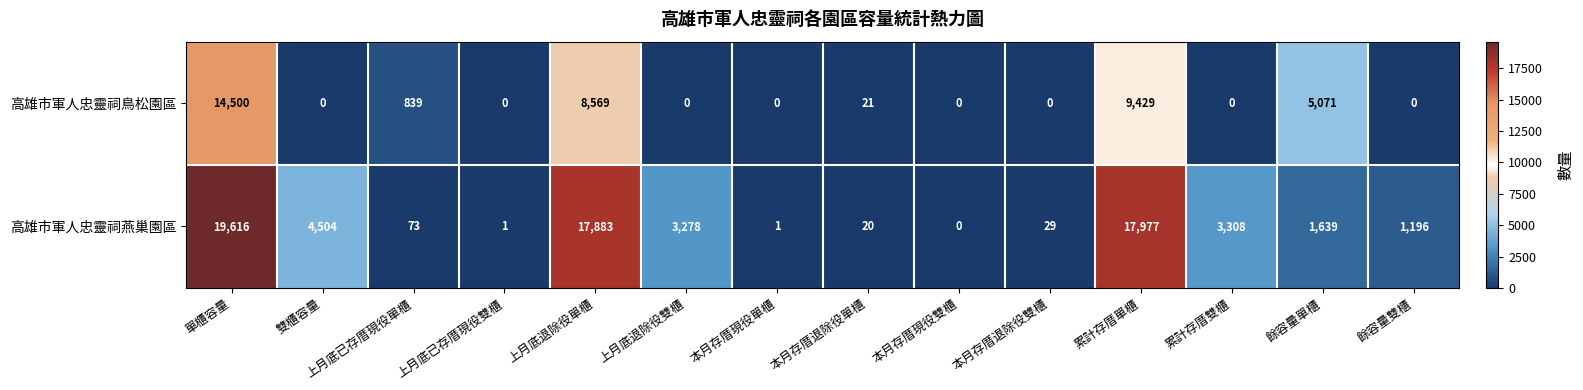

What is the spread (max minus min) of values at 上月底已存厝現役單櫃?

766